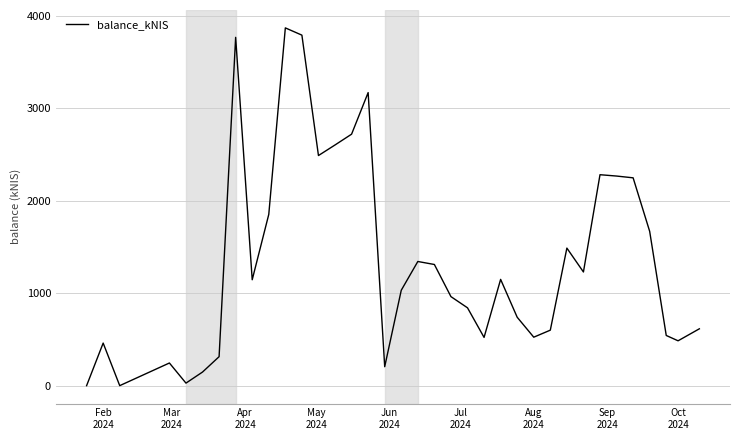

What is the greatest value displayed?

3867.1